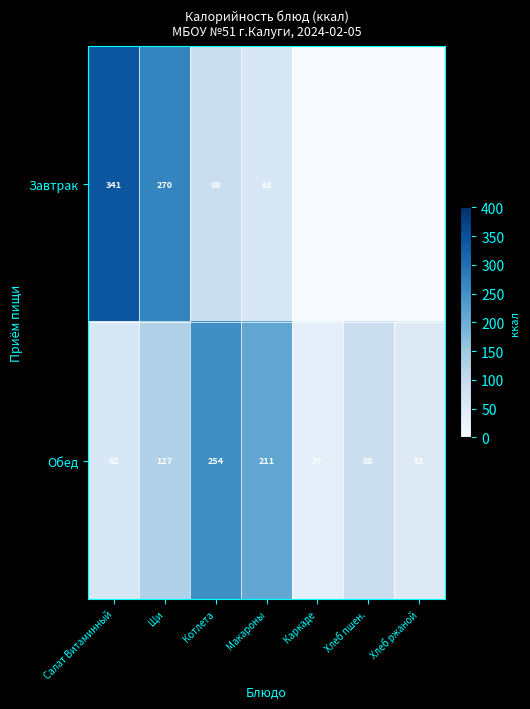

Which category has the highest value in the Обед series?

Котлета